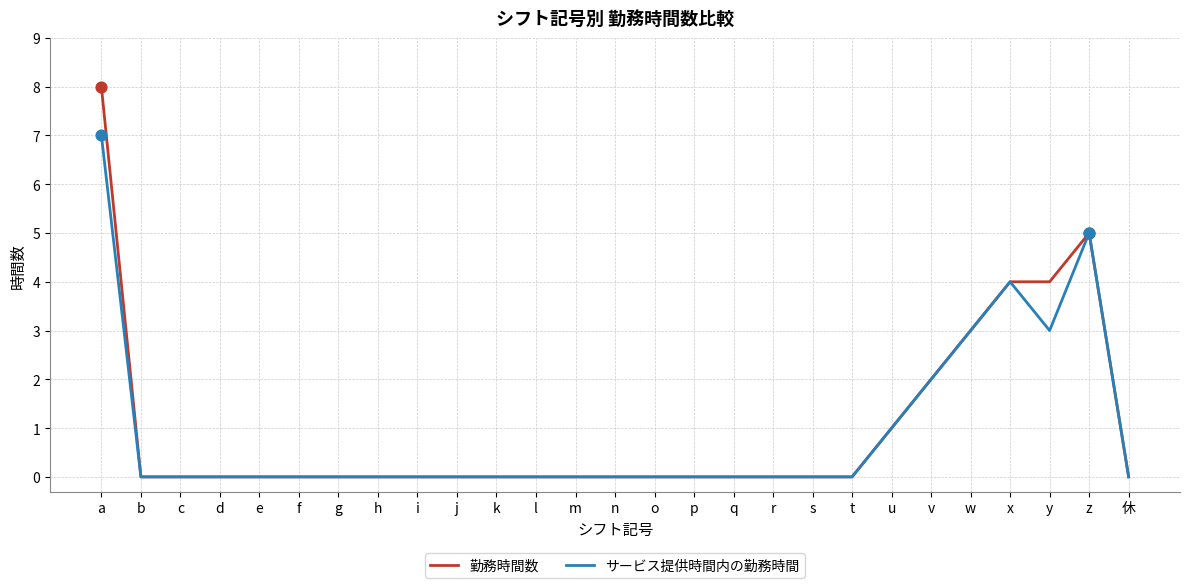

Which series has the largest range (max minus min)?

勤務時間数